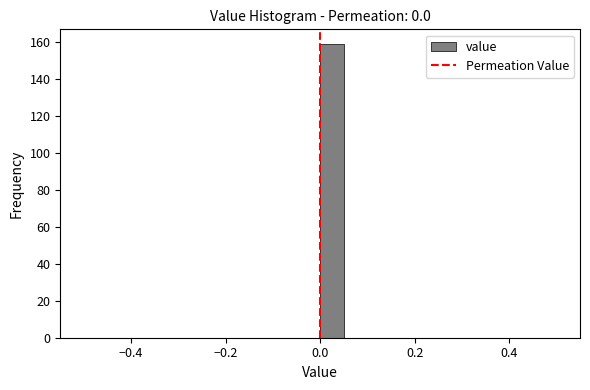

Read against the x-axis, roughly where is the centre of the tallest bar?

0.02